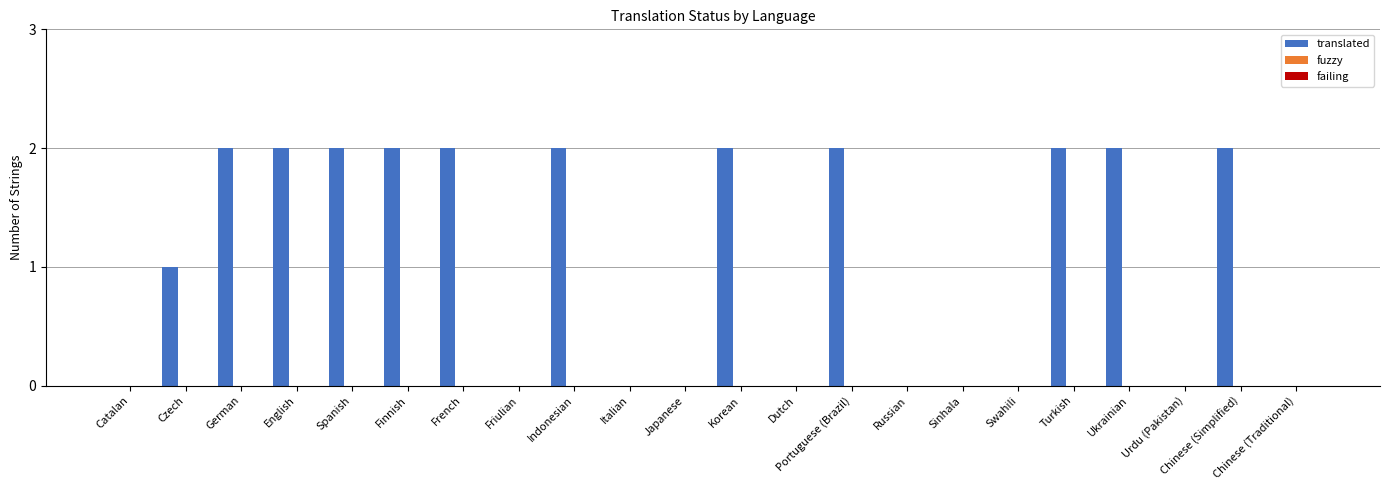

What is the sum of all values?

23